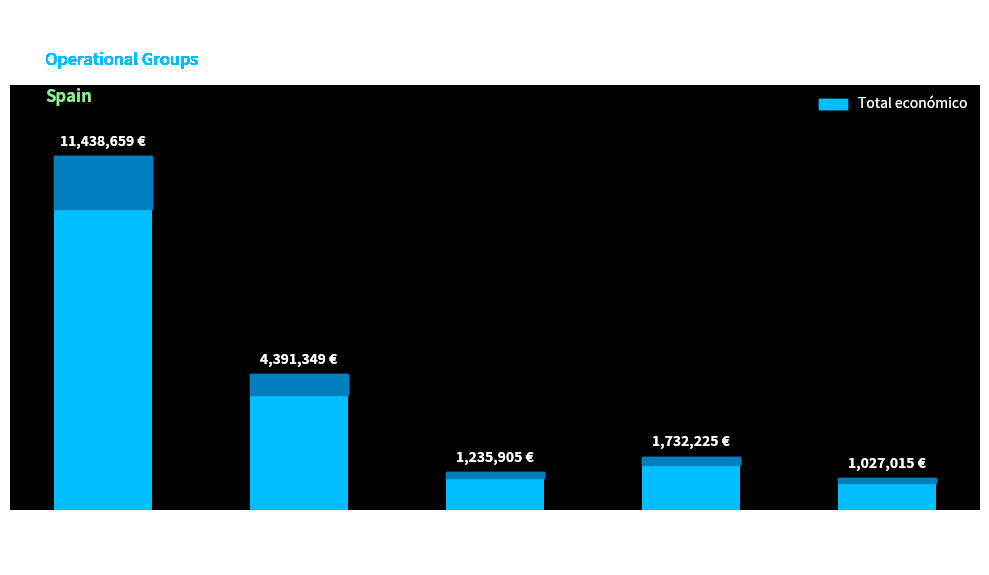

What is the smallest value displayed?

1027015